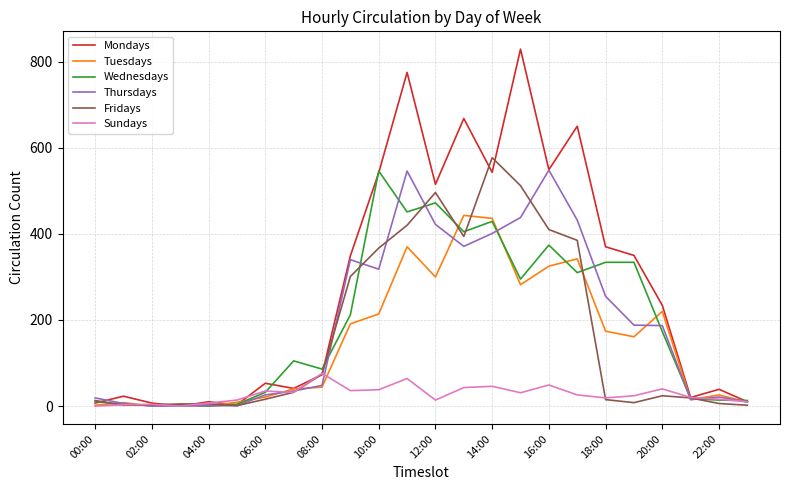

How many lines are shown in the chart?

6